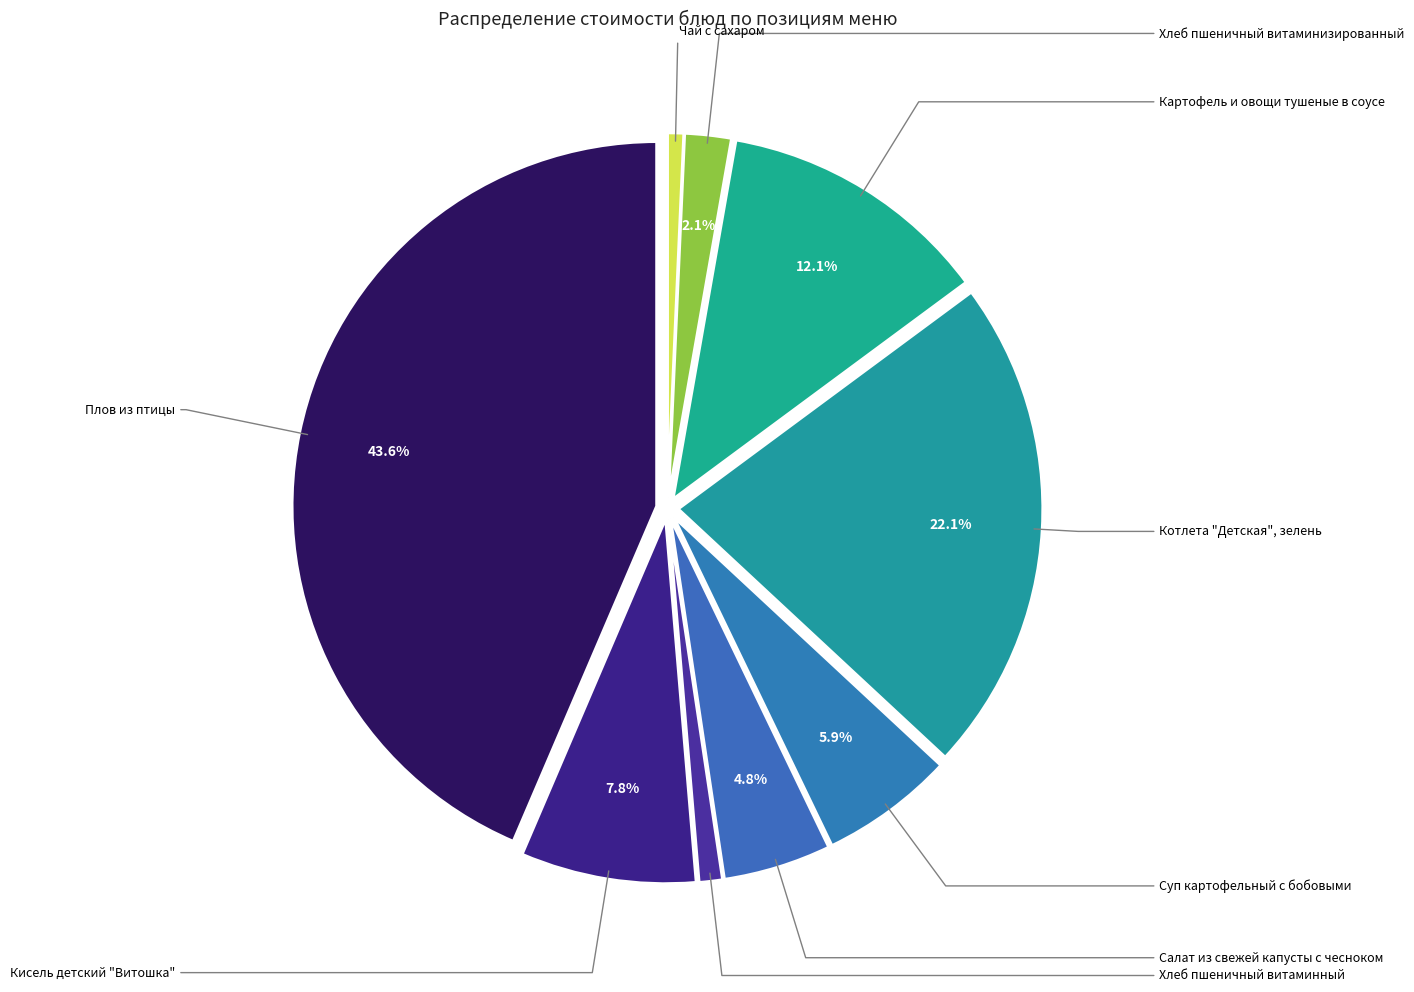

To the nearest percent, what is the difference between the largest and smallest slice percentages?

43%